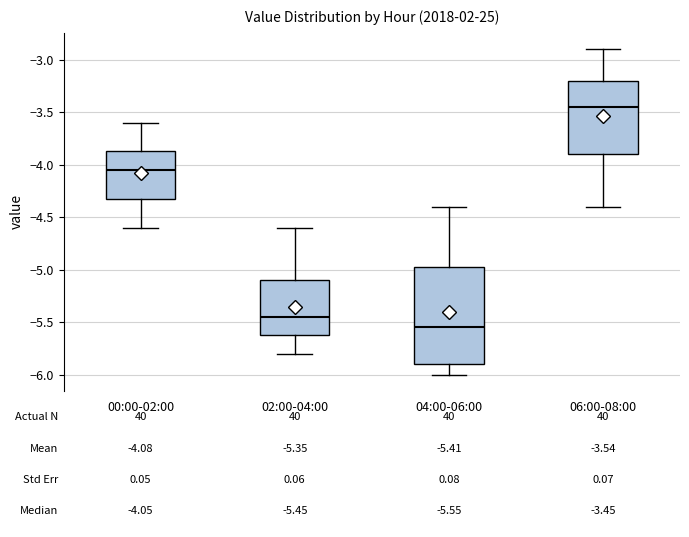

Which box's median line is the highest?

06:00-08:00